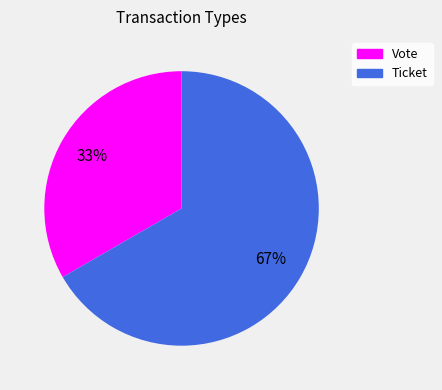

Do Ticket and Vote together represent more than half of the pie?

Yes